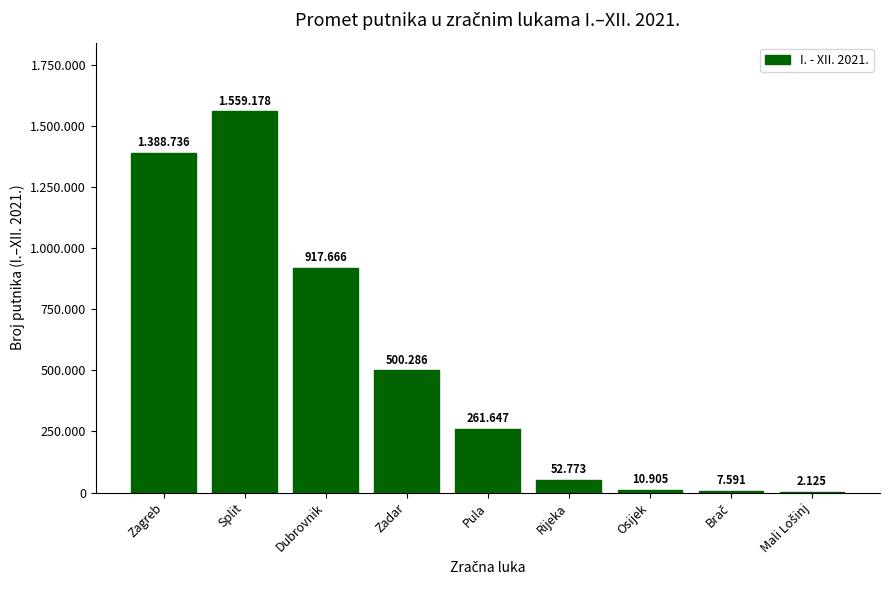

Between Brač and Dubrovnik, which is larger?

Dubrovnik